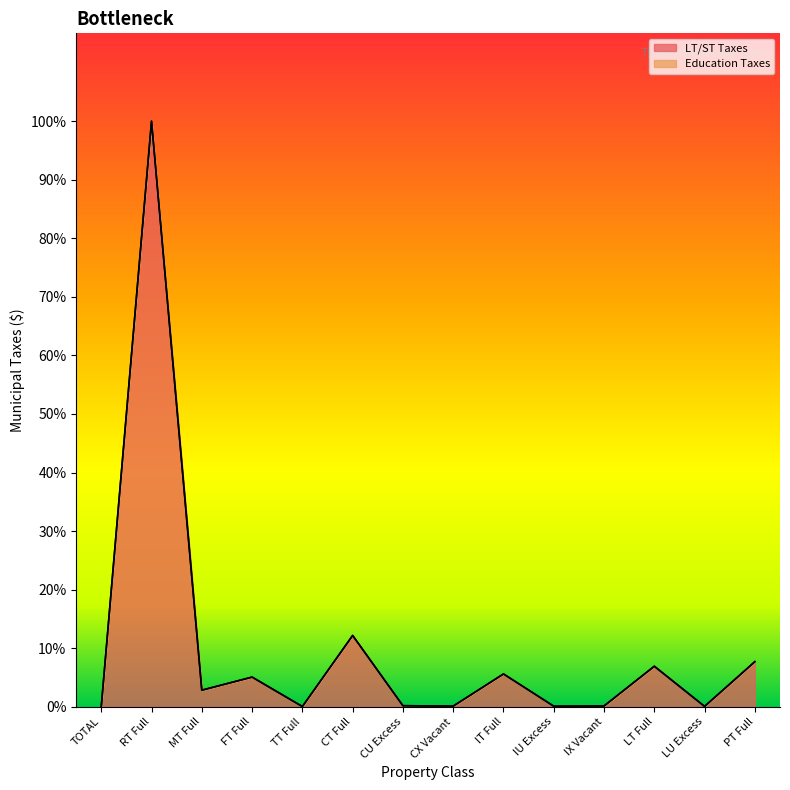

Does the chart display data point markers on the line(s)?

No